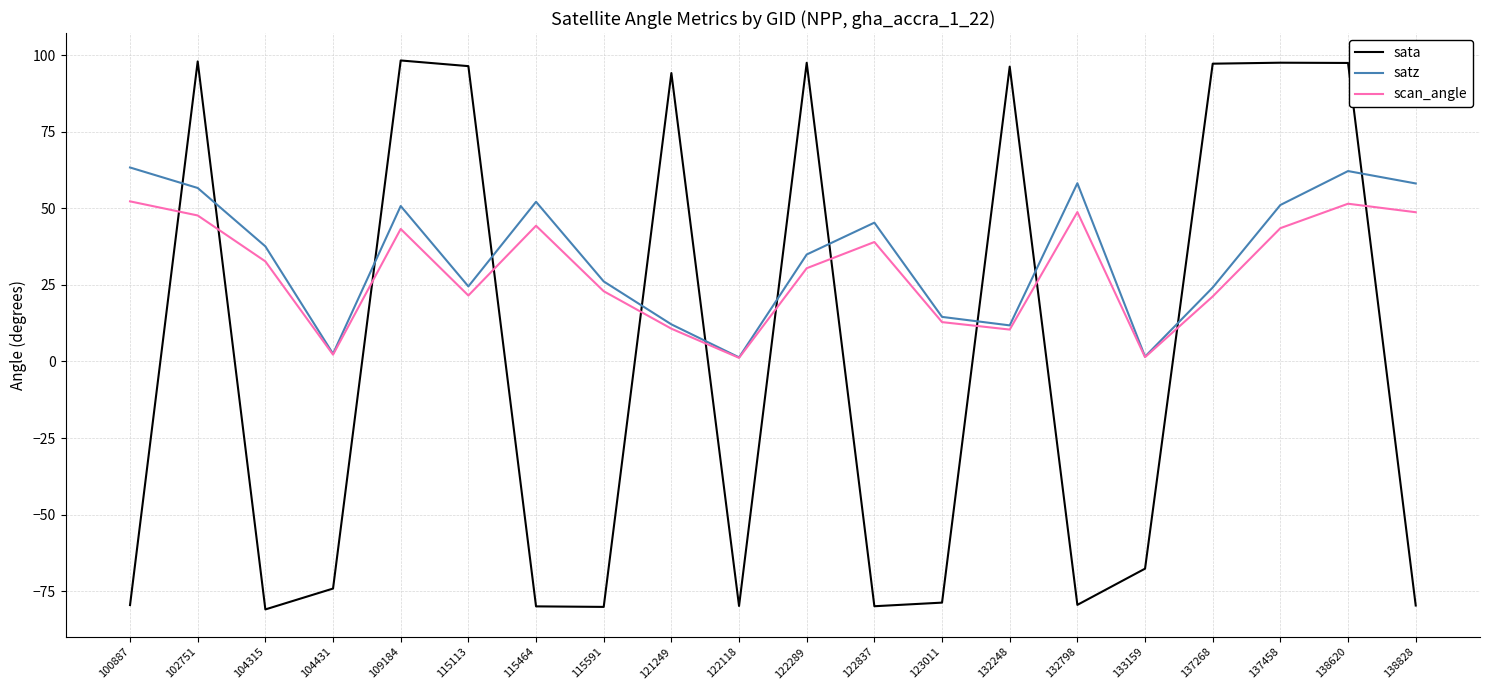

True or false: sata has more than 0 points higher than both neighbors.

True